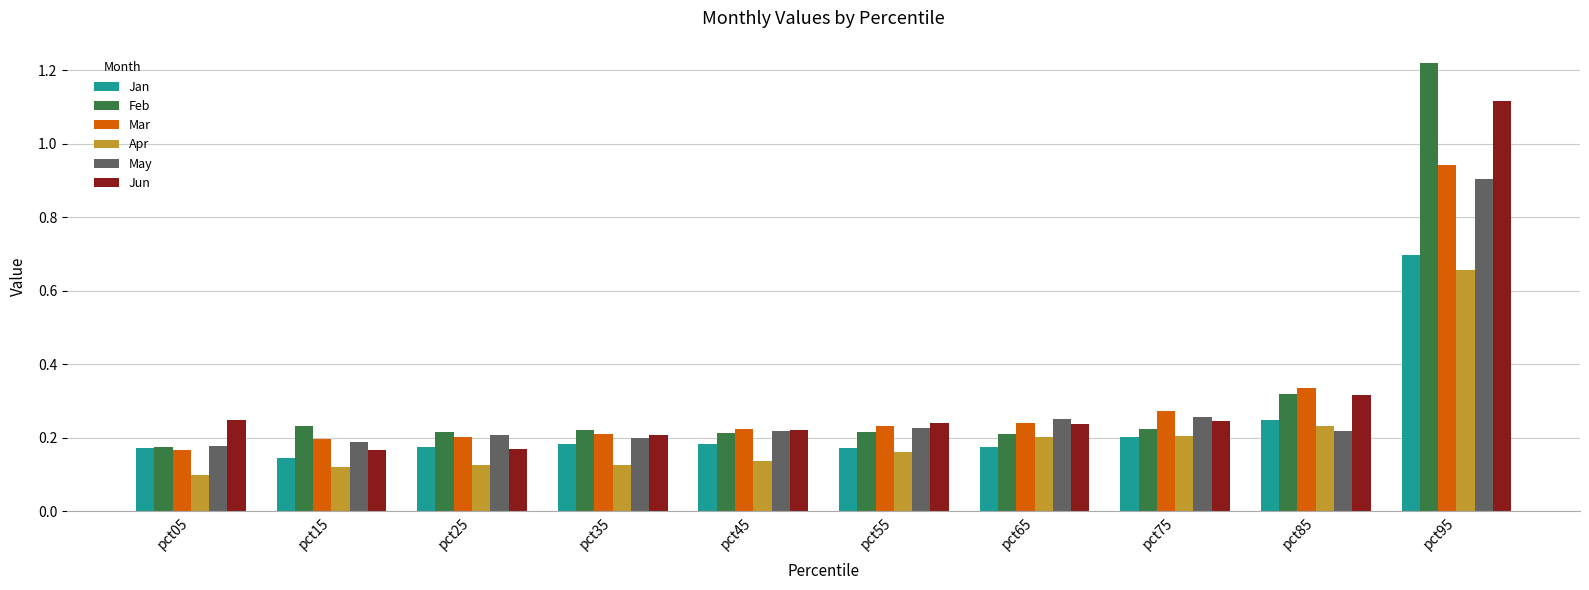

What are all the series names shown in the legend?

Jan, Feb, Mar, Apr, May, Jun